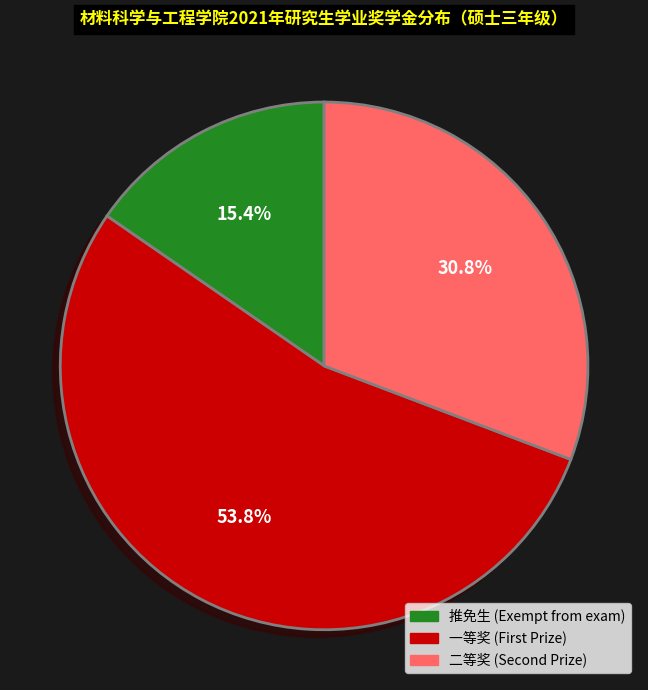

Is there a majority slice in this chart?

Yes